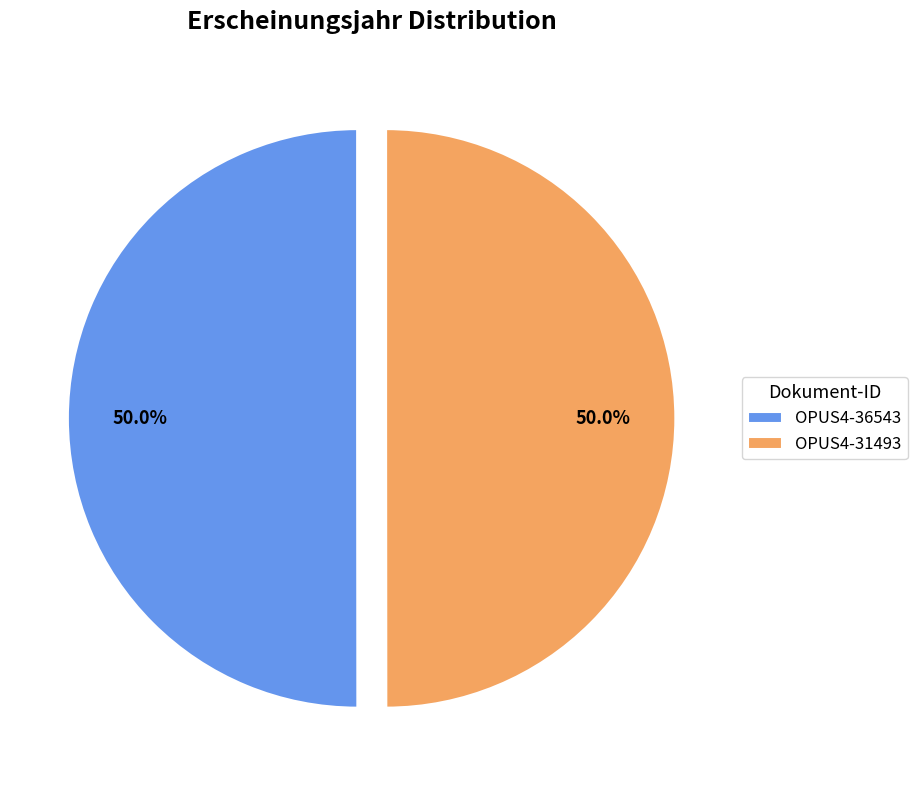

How many slices are in this pie chart?

2